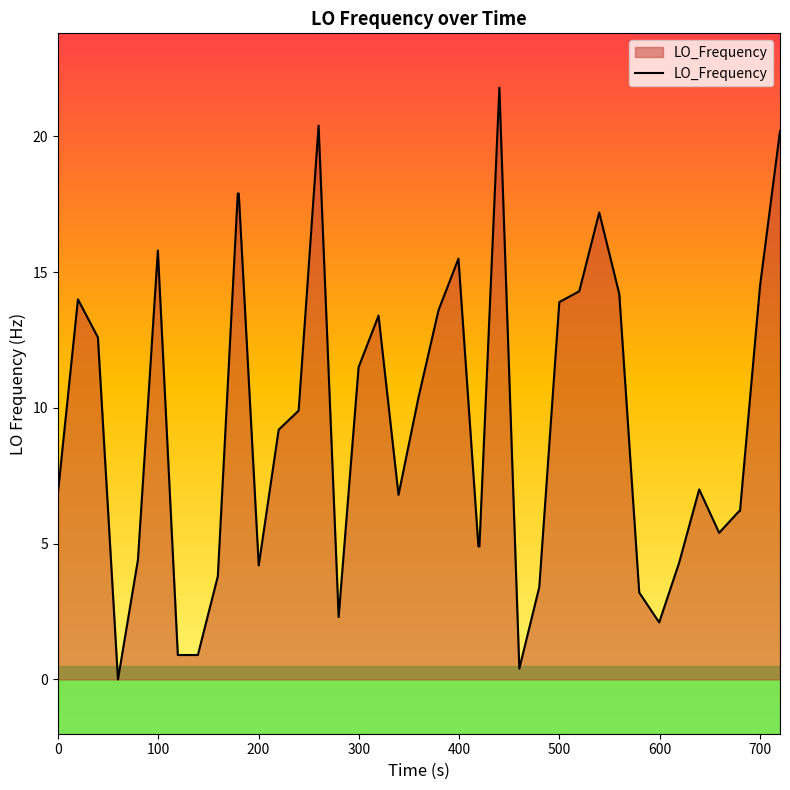

What is the greatest value displayed?

21.8